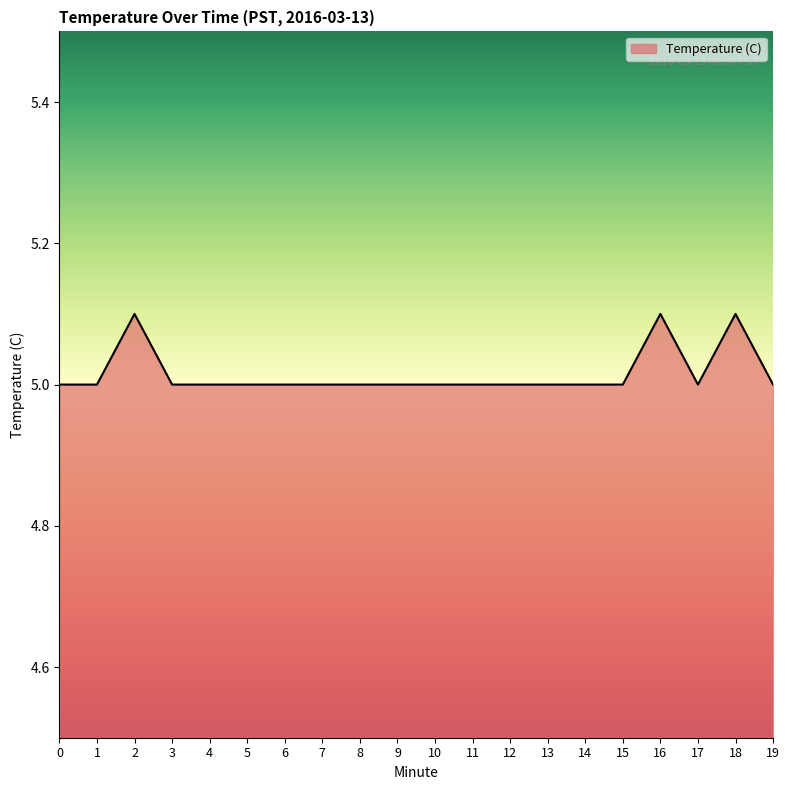

Reading right to left, transcribe all the data shown in this chart.

19=5.0	18=5.1	17=5.0	16=5.1	15=5.0	14=5.0	13=5.0	12=5.0	11=5.0	10=5.0	9=5.0	8=5.0	7=5.0	6=5.0	5=5.0	4=5.0	3=5.0	2=5.1	1=5.0	0=5.0